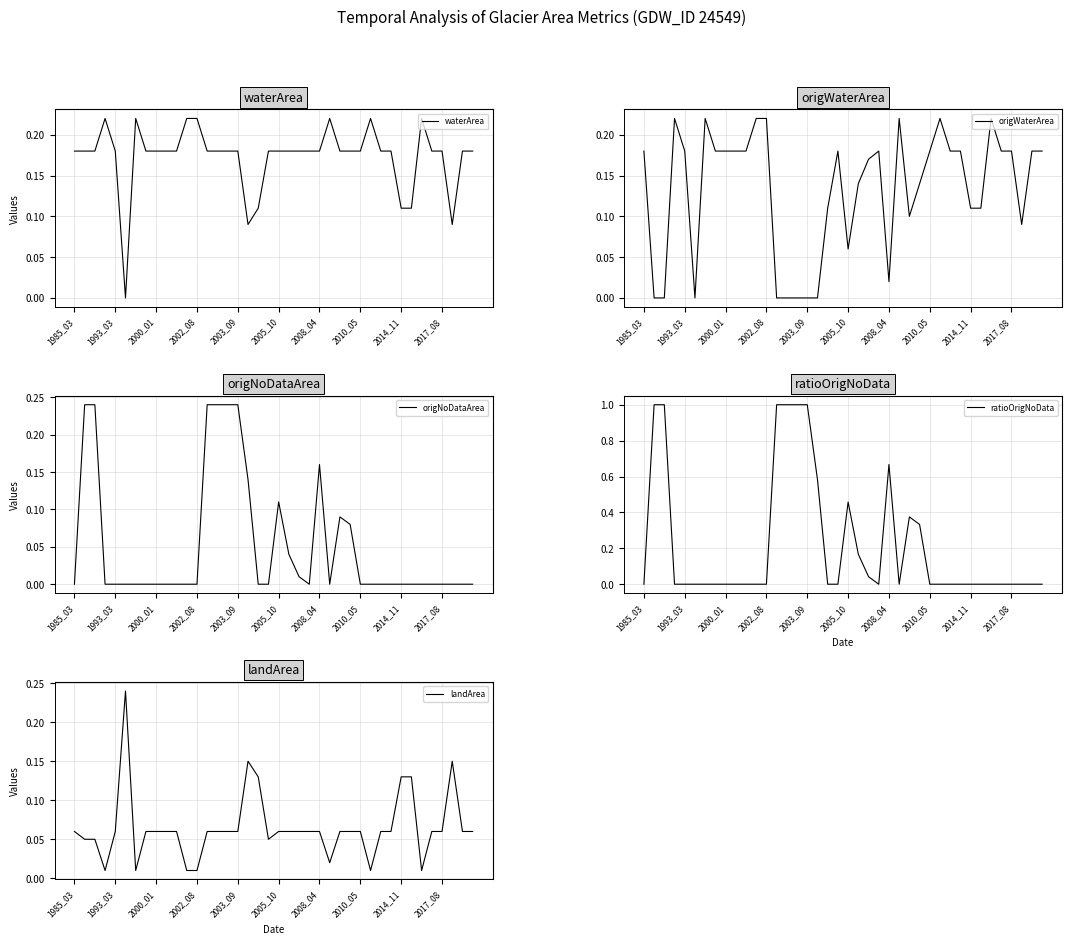

At how many categories does at least one series exceed 0?

40